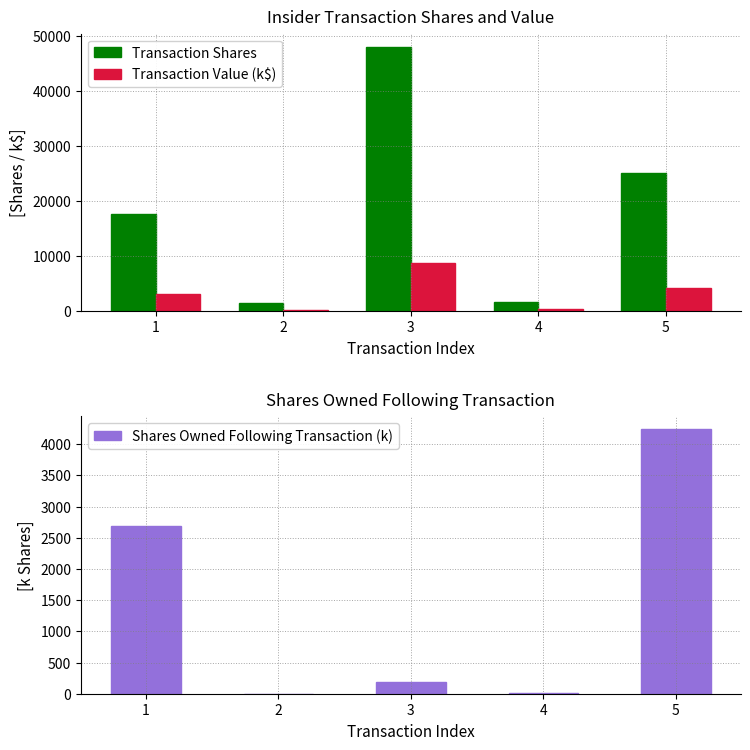

At how many categories does at least one series exceed 25246?

1